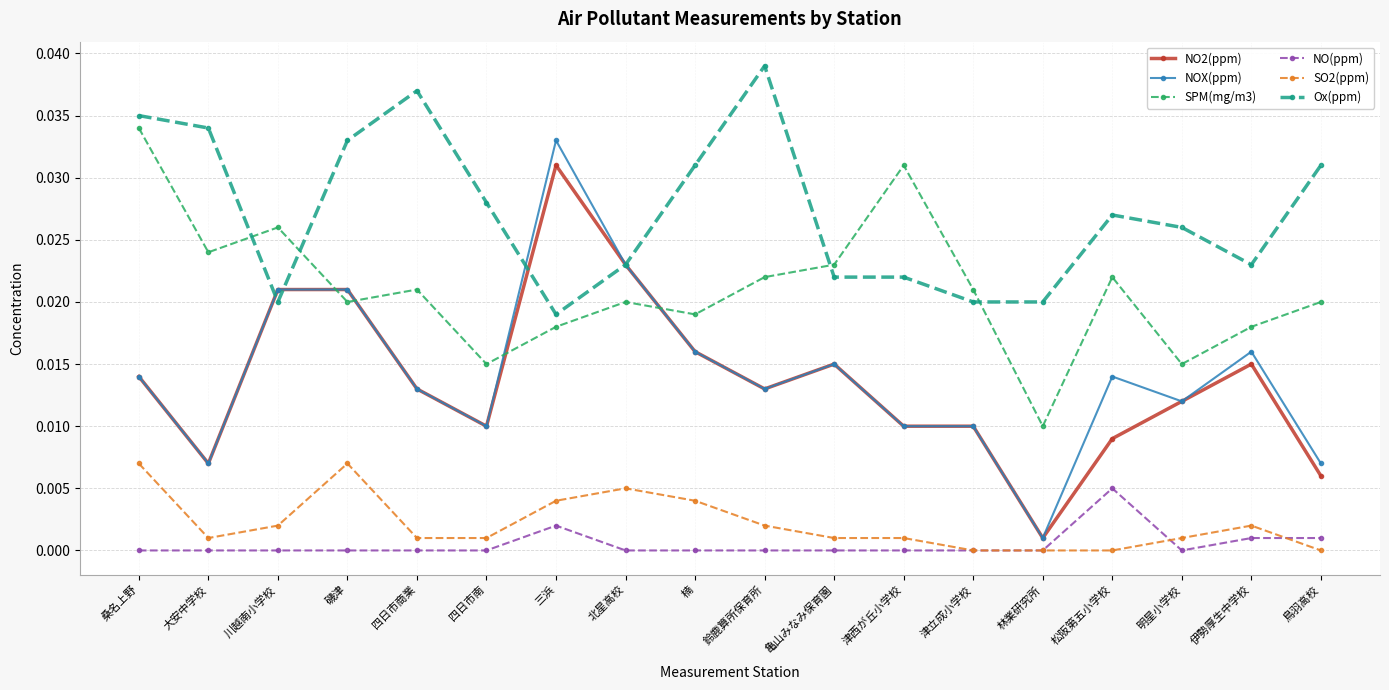

Where is the first local maximum for SO2(ppm)?

磯津